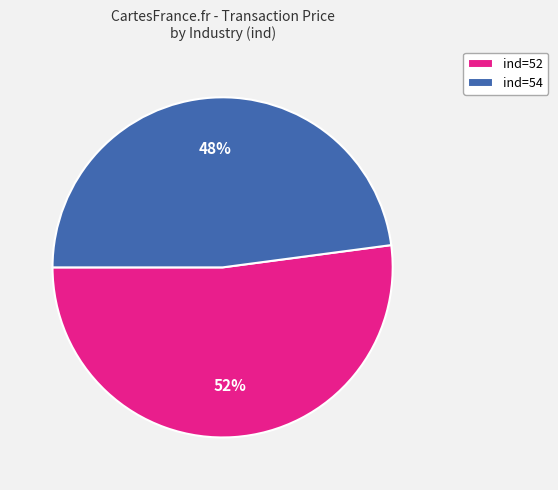

Is the sum of ind=52 and ind=54 greater than half?

Yes